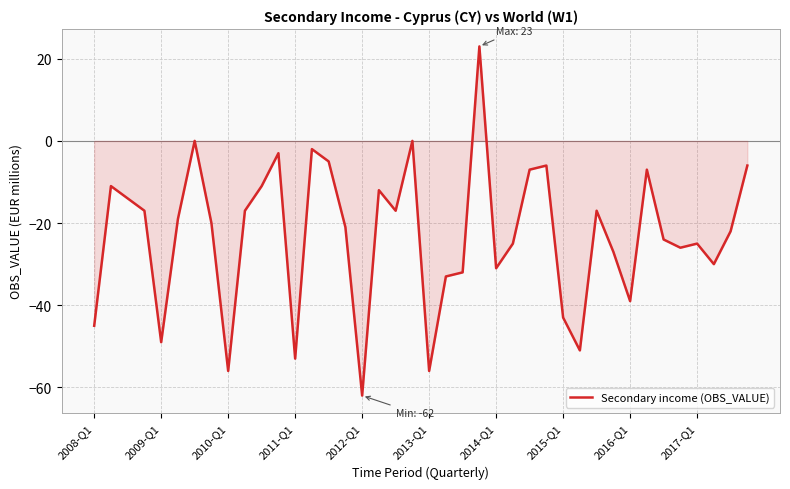

What is the maximum value shown in the chart?

23